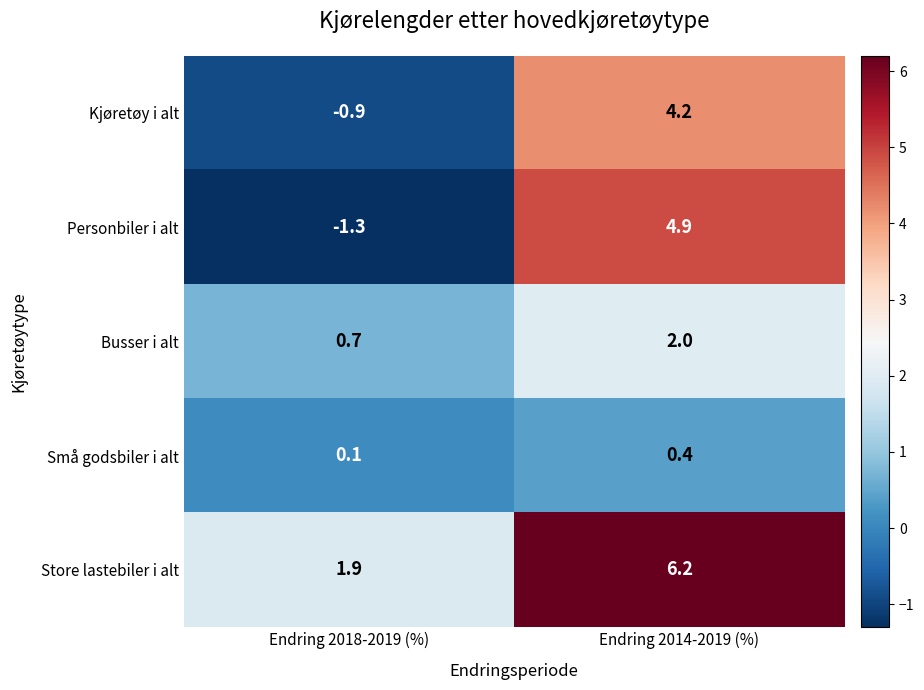

Which series changed the most between Endring 2018-2019 (%) and Endring 2014-2019 (%)?

Personbiler i alt